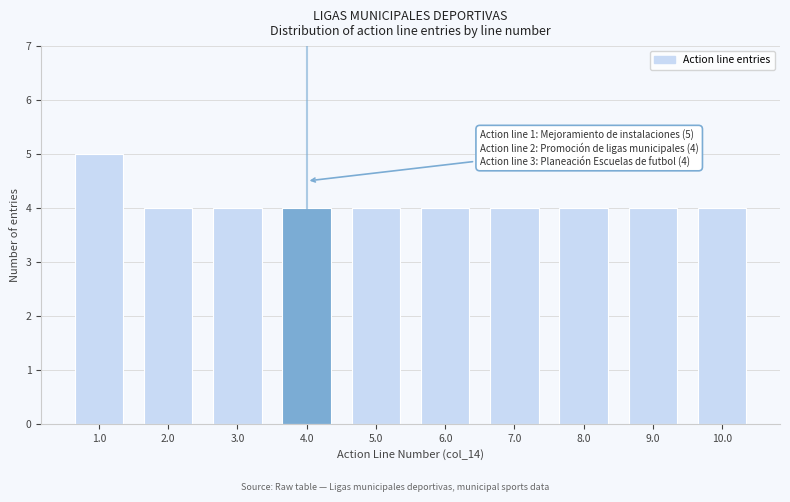

Reading left to right, what are all the values shown in this chart?

1.0=5	2.0=4	3.0=4	4.0=4	5.0=4	6.0=4	7.0=4	8.0=4	9.0=4	10.0=4